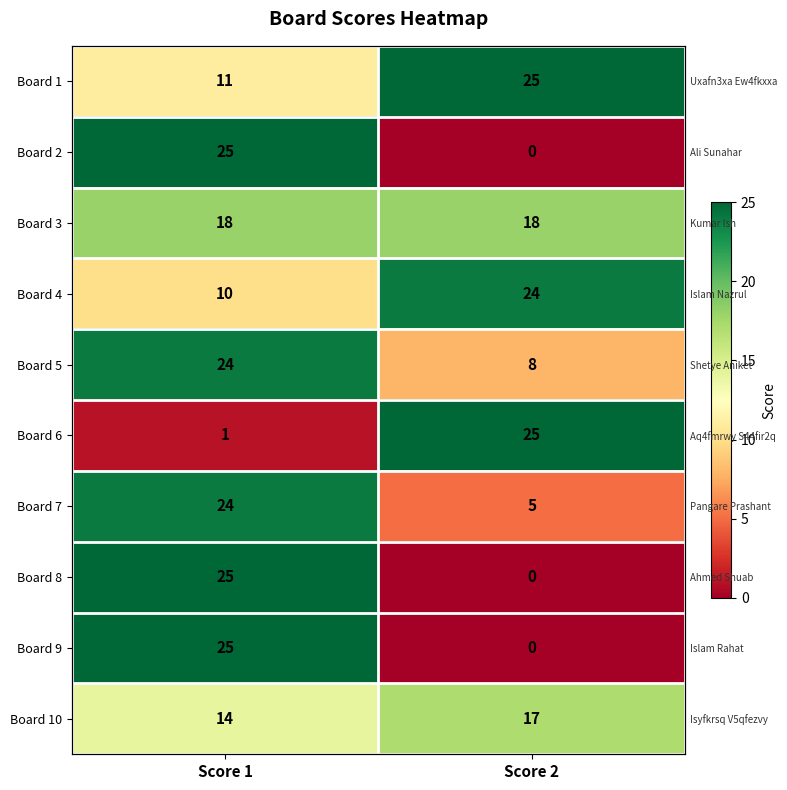

What is the difference between the highest and lowest values at Score 2?

25